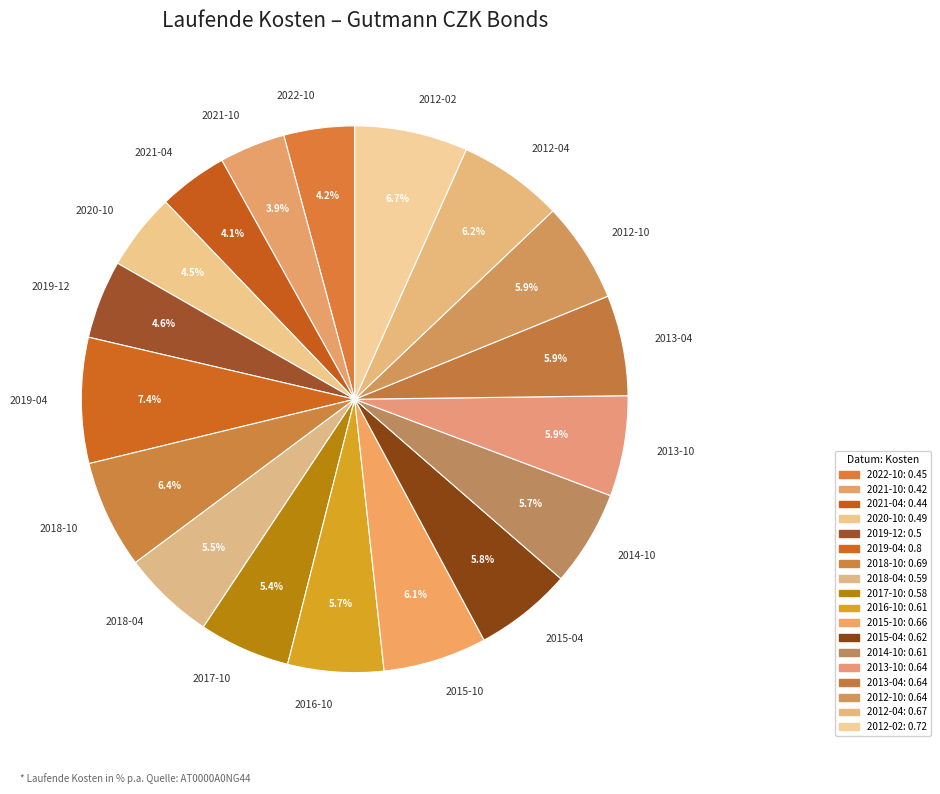

Is the sum of 2015-04 and 2013-10 greater than half?

No